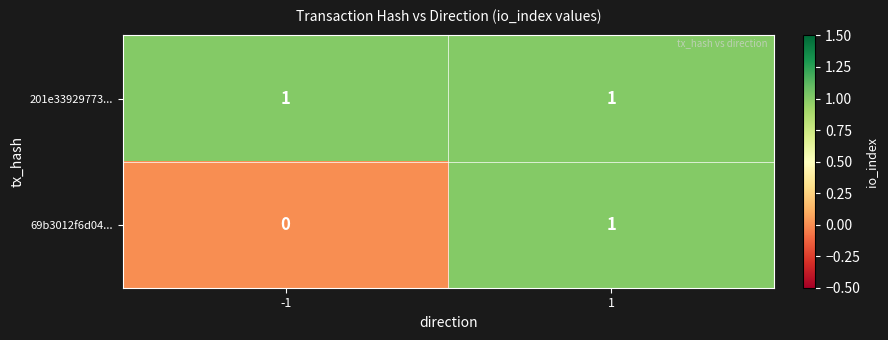

The 201e33929773... series shows 2 at -1. True or false?

False